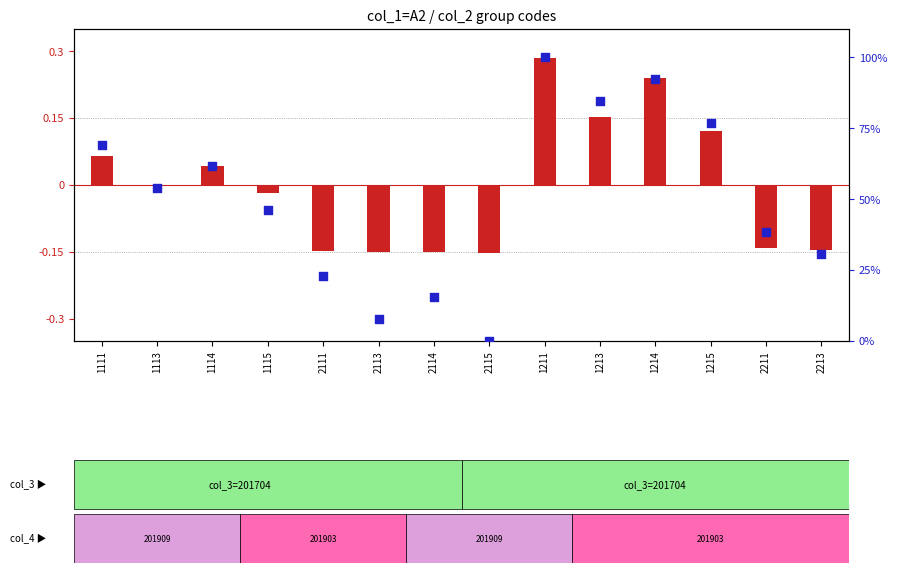

Which series contains the highest Y value?

percentile rank within the sample